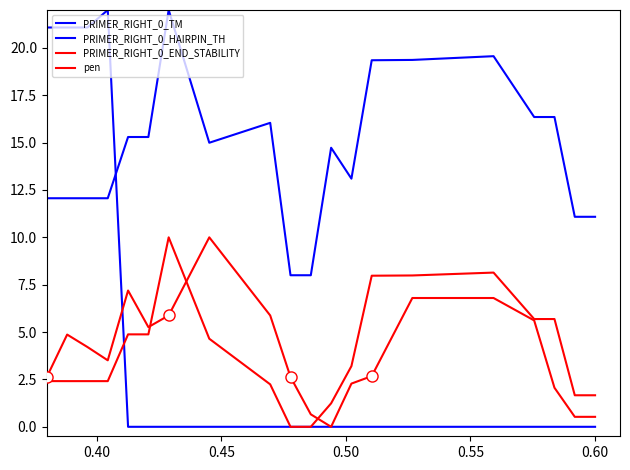

True or false: pen and PRIMER_RIGHT_0_END_STABILITY intersect in this chart.

True